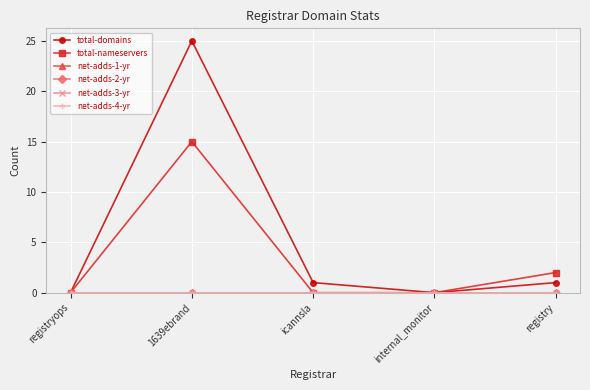

Which category has the highest value in the net-adds-4-yr series?

registryops